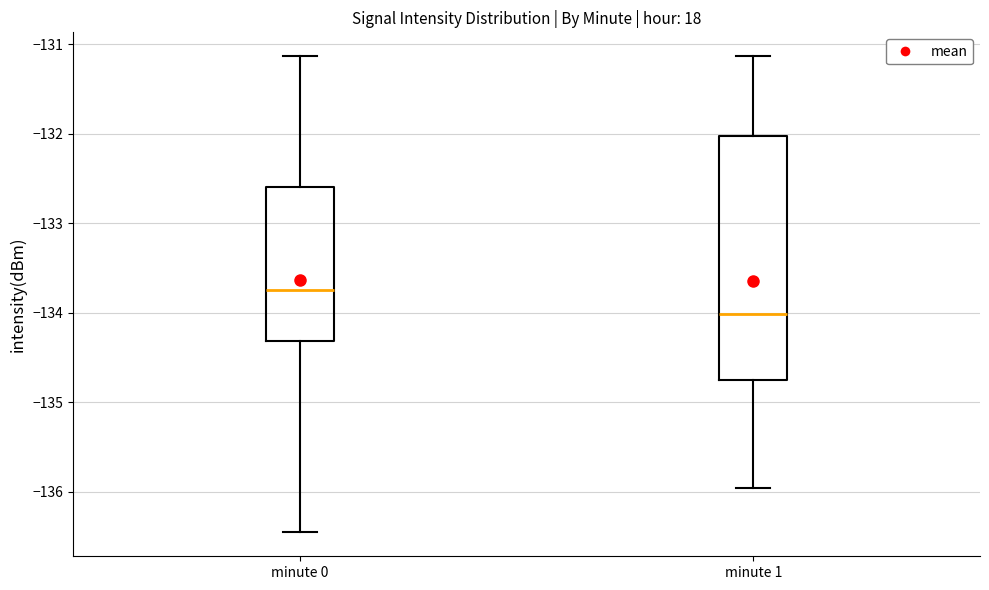

Comparing the boxes themselves (not the whiskers), which one is the tallest?

minute 1